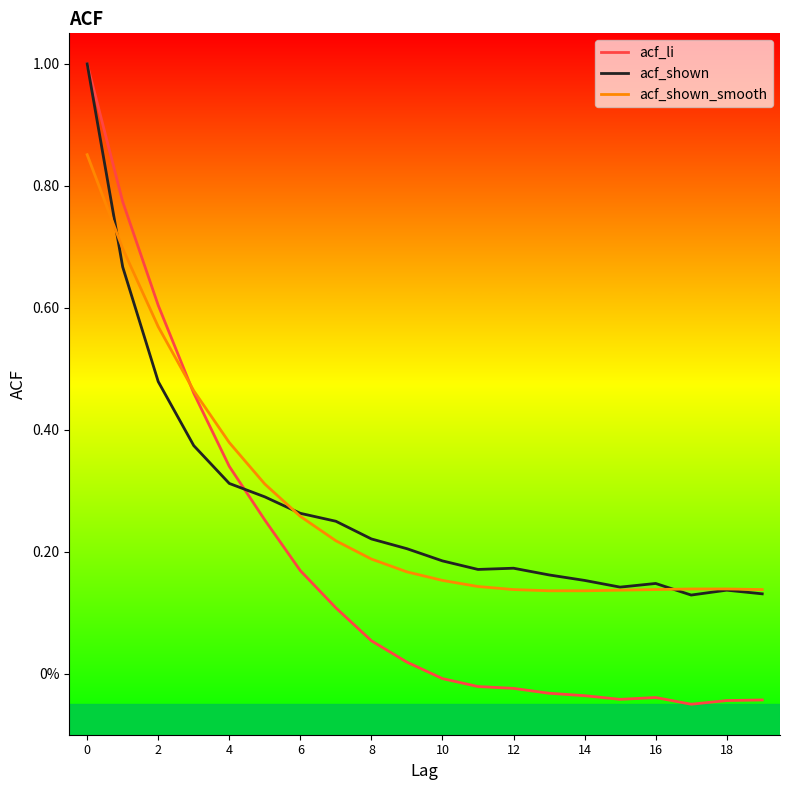

Does the chart have visible grid lines?

No